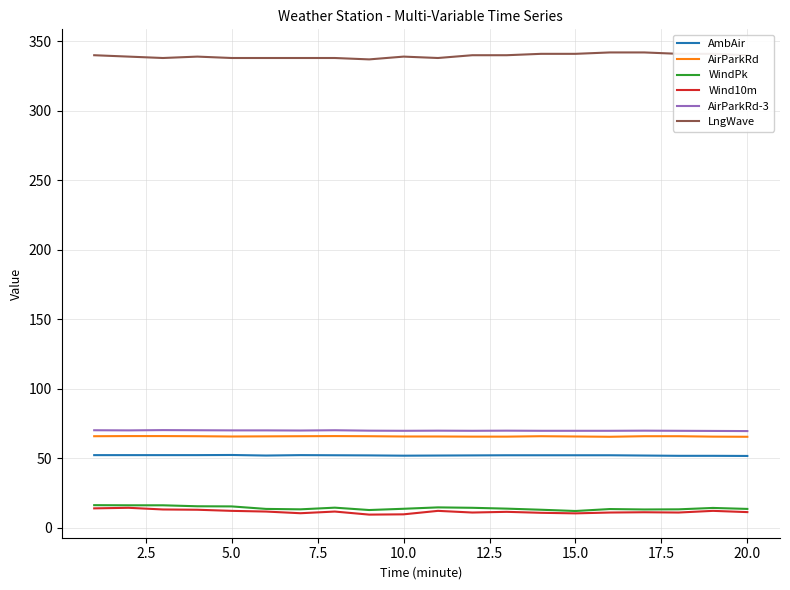

What is the smallest value displayed?

9.5